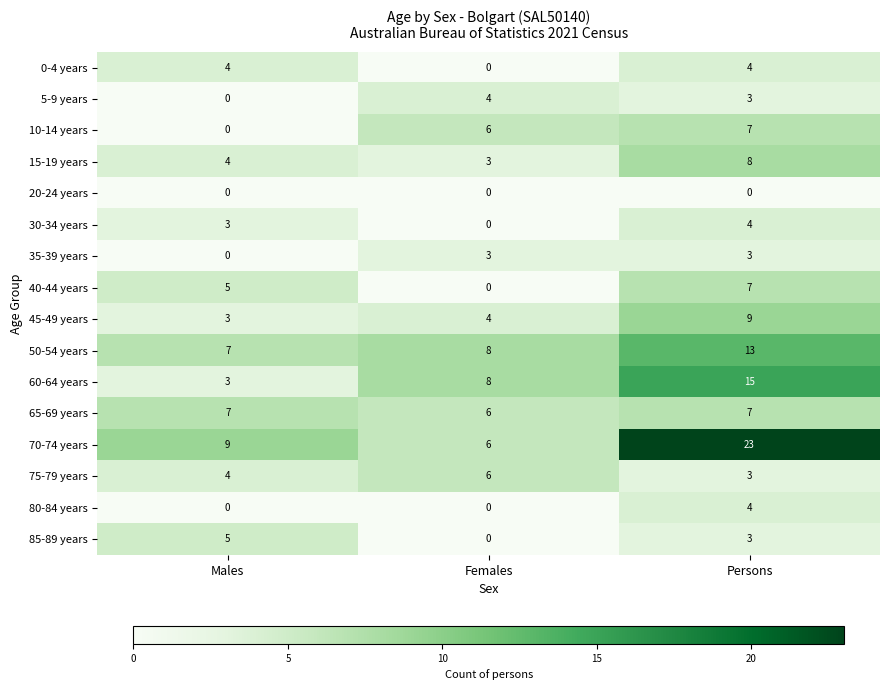

Rank the categories by 60-64 years value from highest to lowest.

Persons, Females, Males